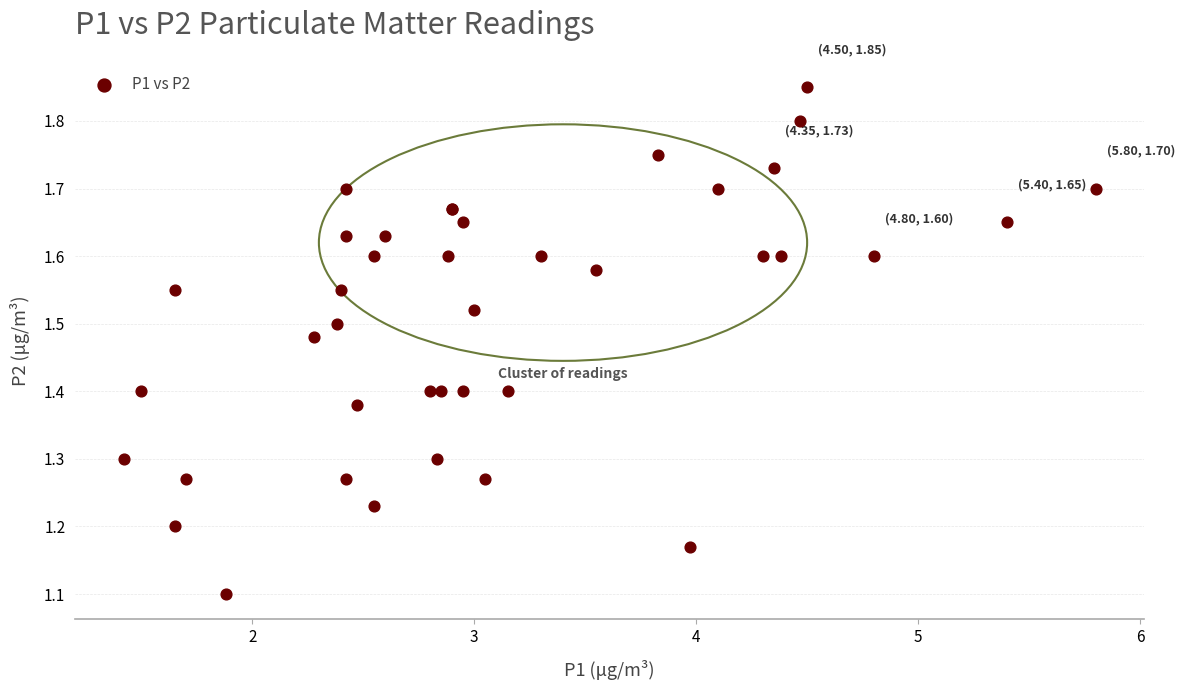

What Y value in the scatter plot is closest to 1?

1.1